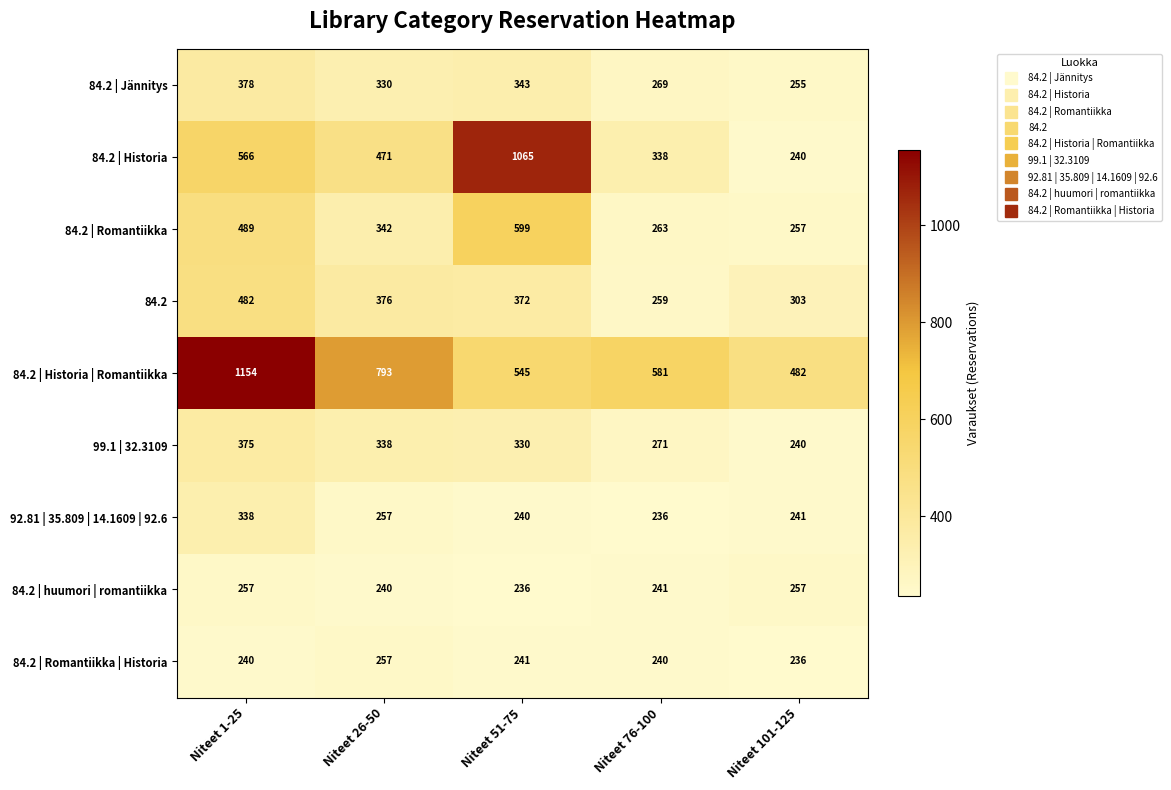

What is the spread (max minus min) of values at Niteet 1-25?

914